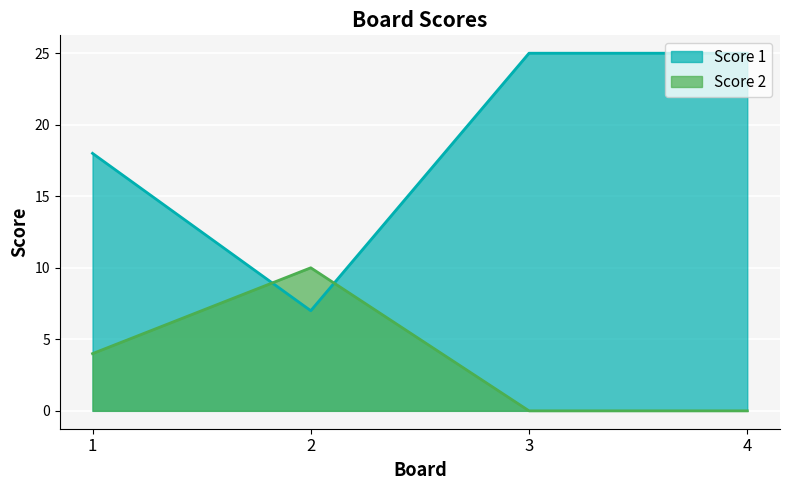

What is the difference between the maximum and minimum values in the Score 2 series?

10